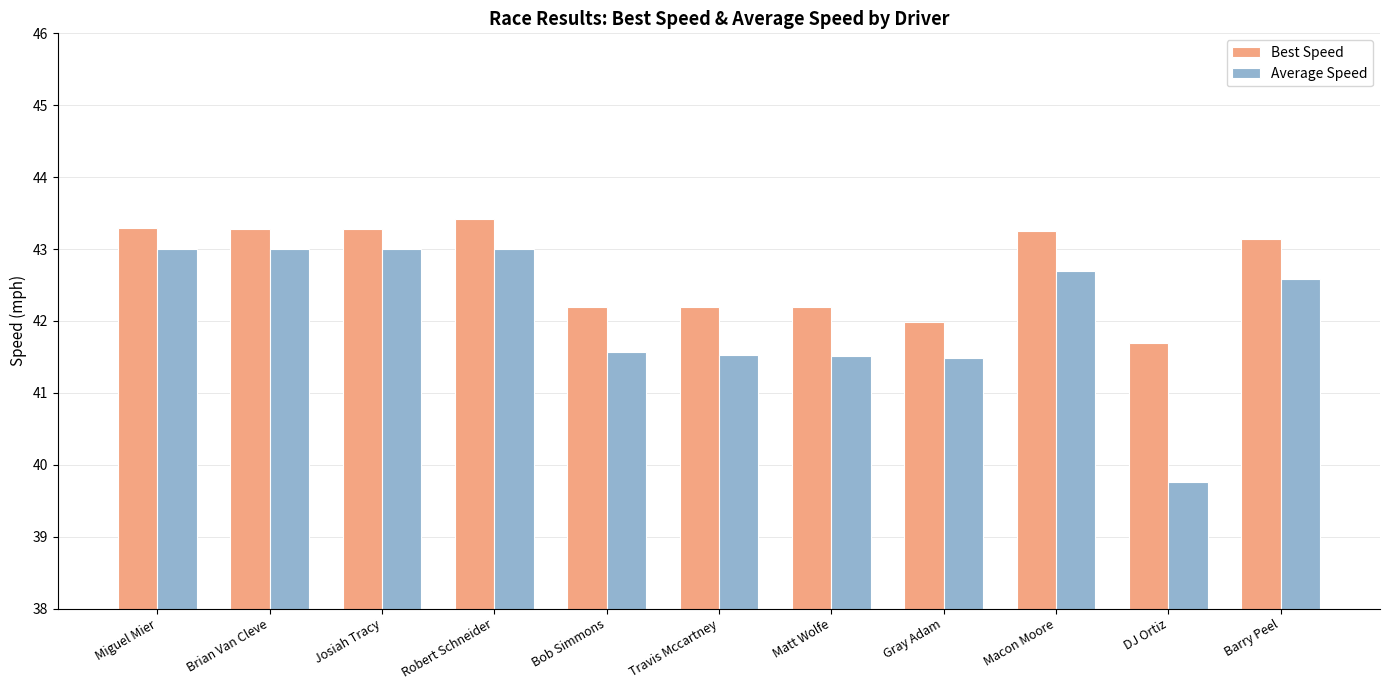

Between Josiah Tracy and Bob Simmons, which series saw the biggest shift?

Average Speed